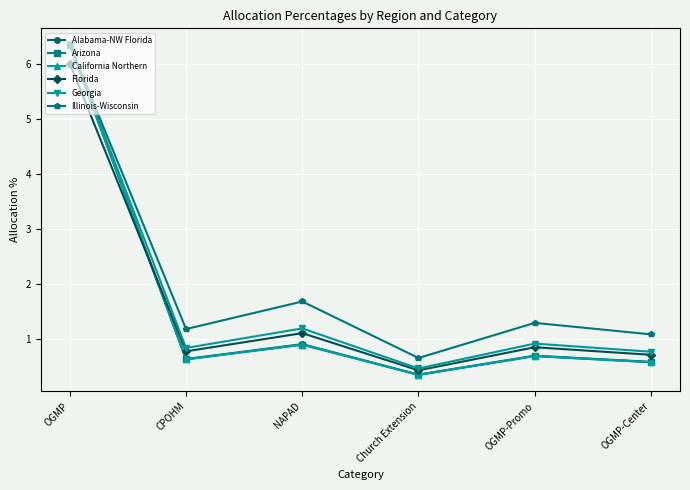

What is the total value across all series at Church Extension?

2.6